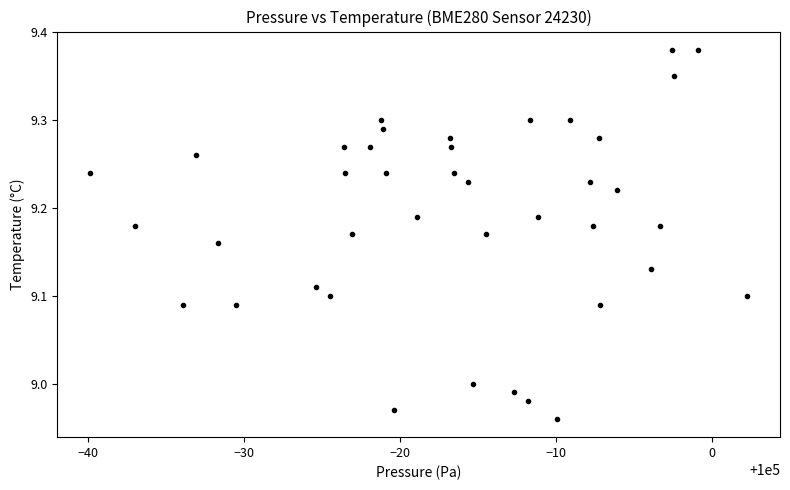

What is the range of Y values (max minus min)?

0.4